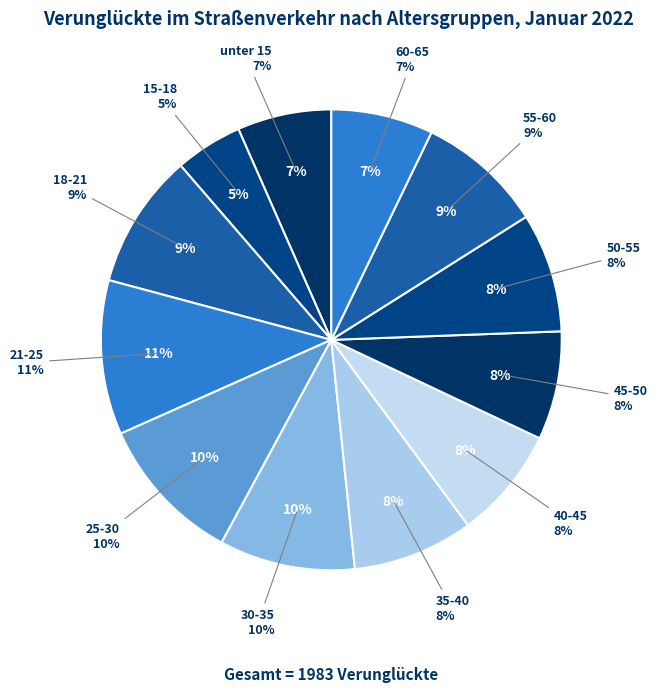

How many slices are in this pie chart?

12